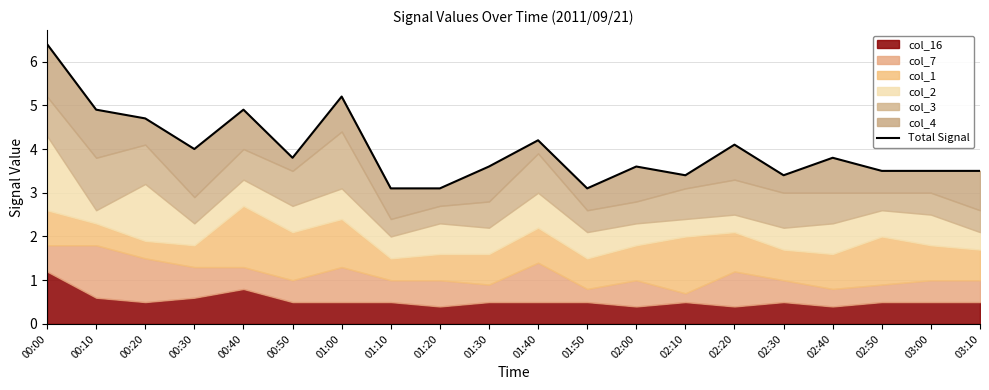

What is the label of the 8th point from the right?

02:00